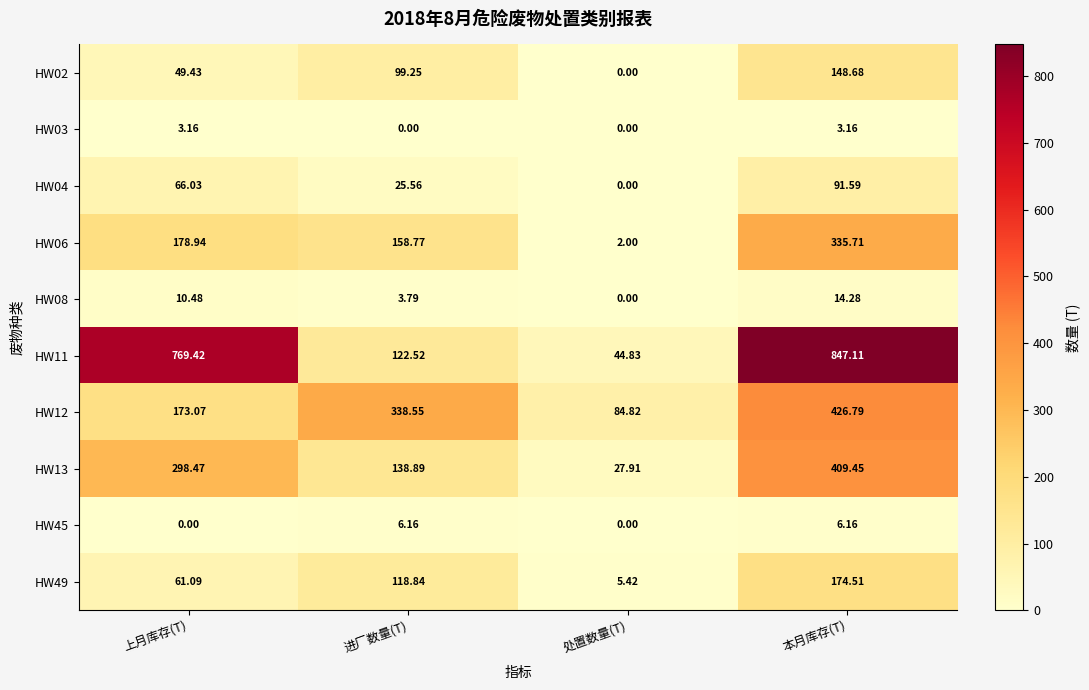

Rank the series at 本月库存(T) from highest to lowest value.

HW11, HW12, HW13, HW06, HW49, HW02, HW04, HW08, HW45, HW03